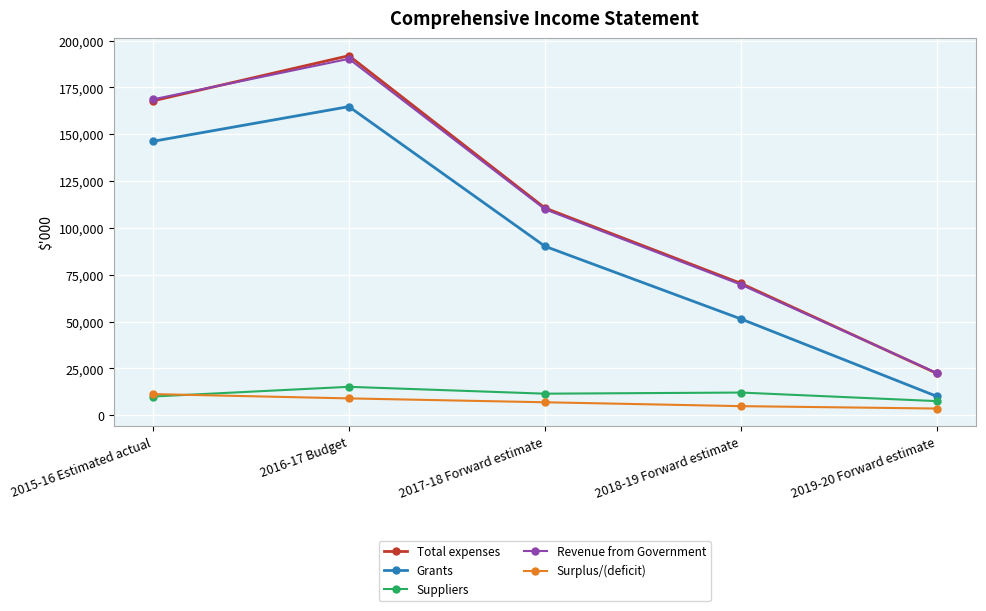

True or false: Total expenses and Grants cross at least once.

False